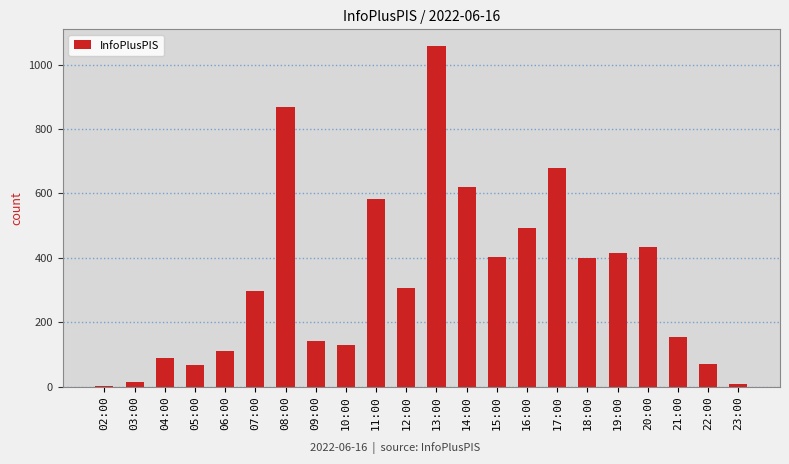

Between 13:00 and 06:00, which is larger?

13:00